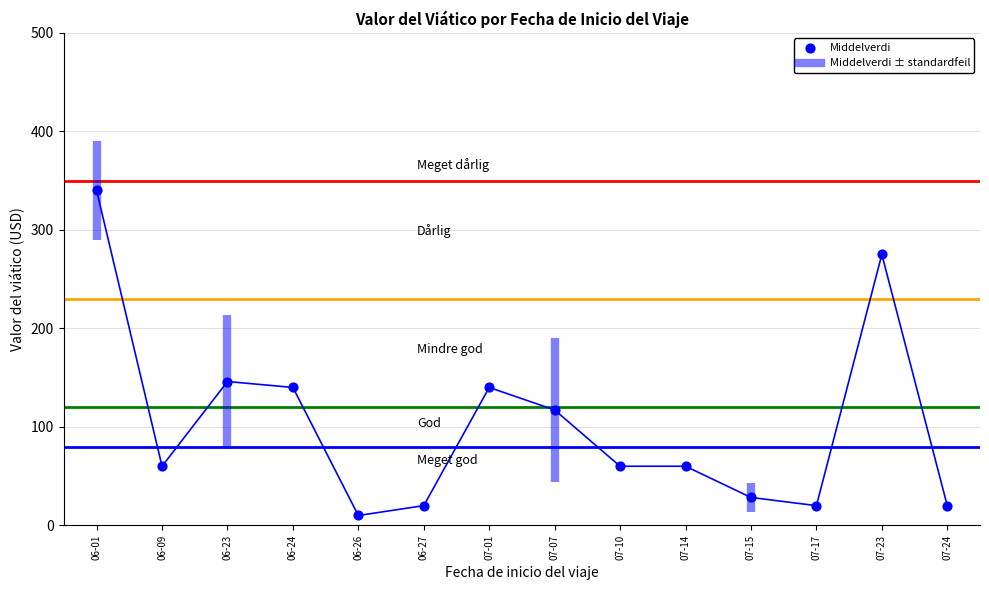

What Y value in the scatter plot is closest to 175?

146.0